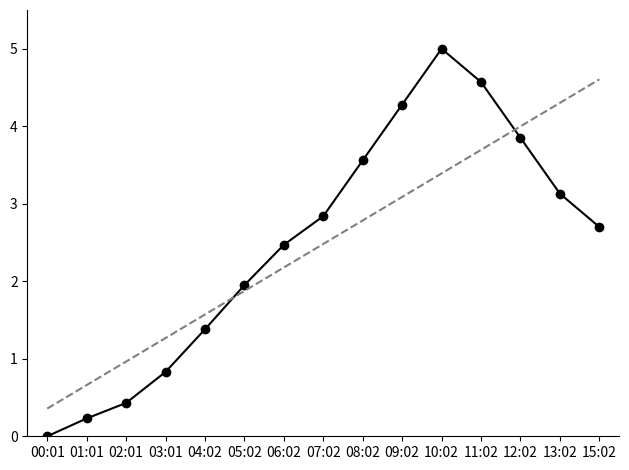

Where does the data first go above 2?

06:02